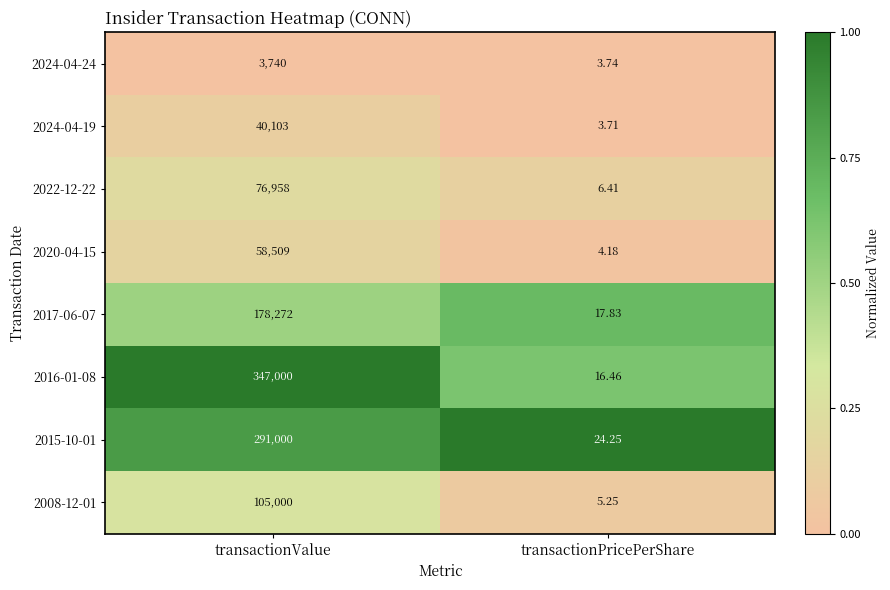

Which label corresponds to the smallest value in the chart?

transactionPricePerShare